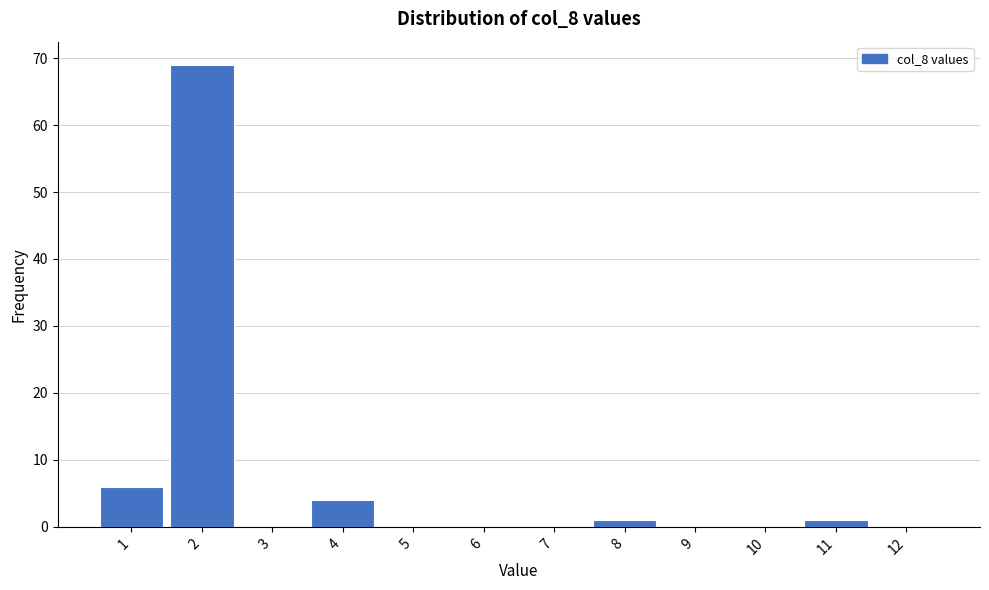

Over which range of the x-axis is the bar tallest?

1.5 to 2.5